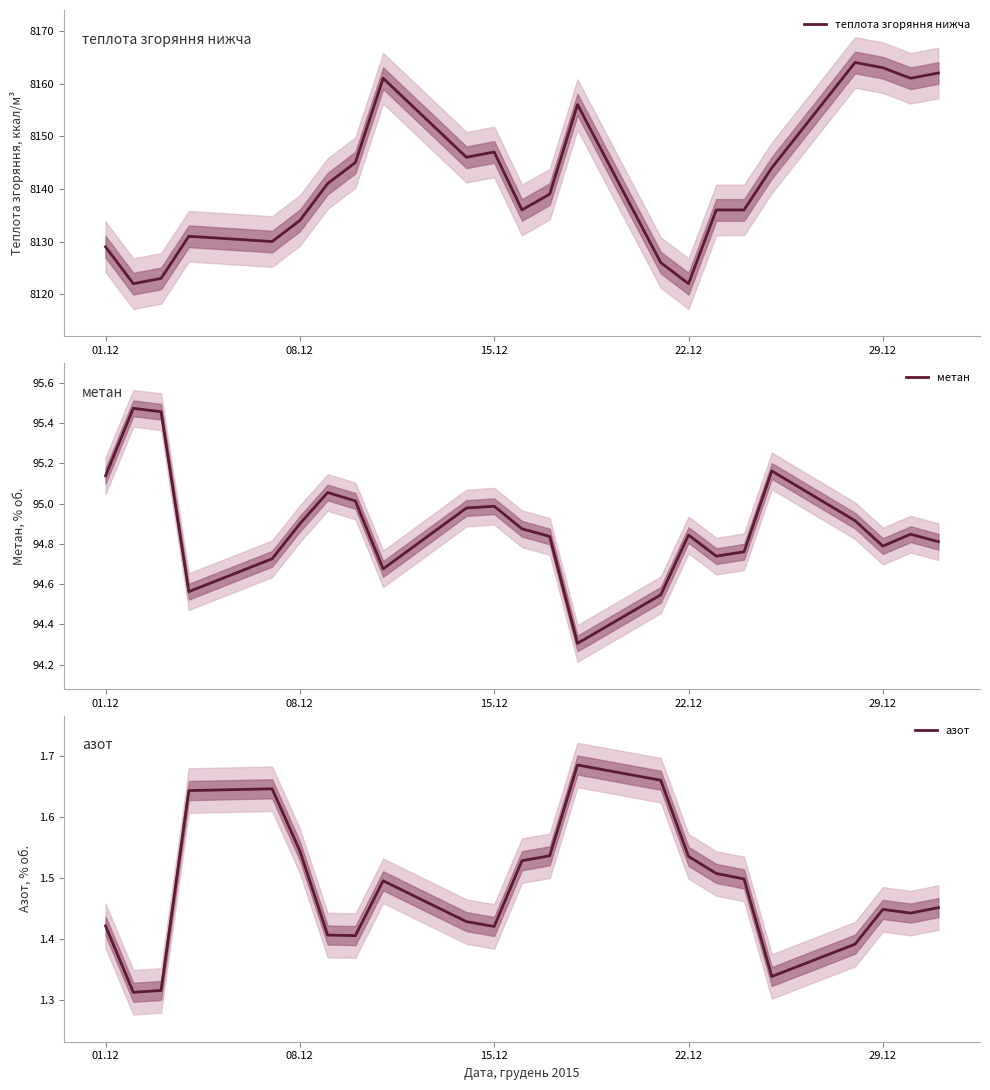

What is the difference between the maximum and minimum values in the теплота згоряння нижча series?

42